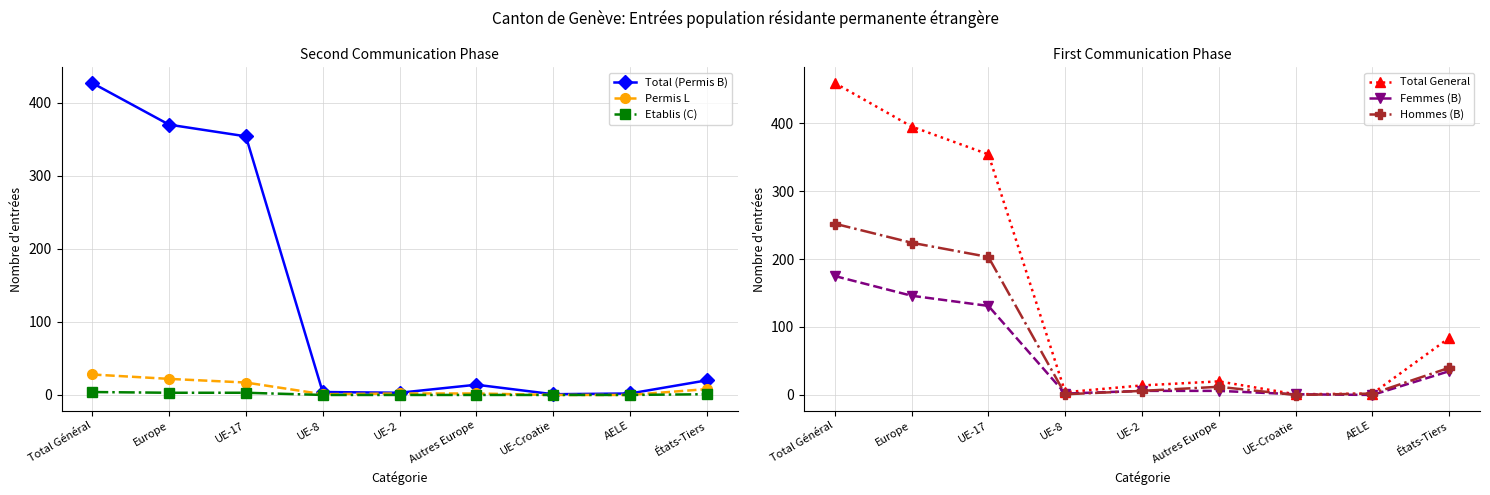

What position from the left is Europe?

2